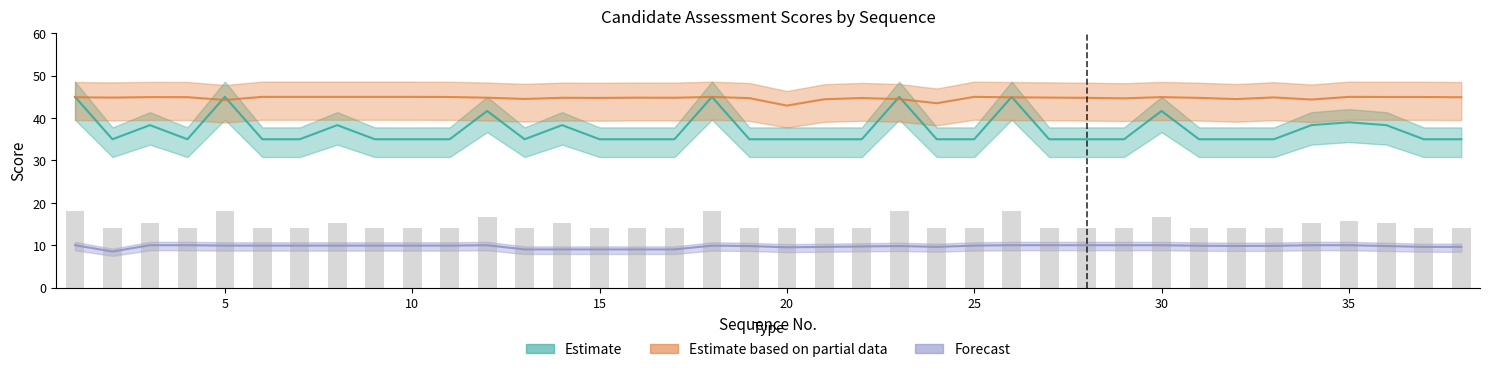

Between 13 and 36, which is larger?

36